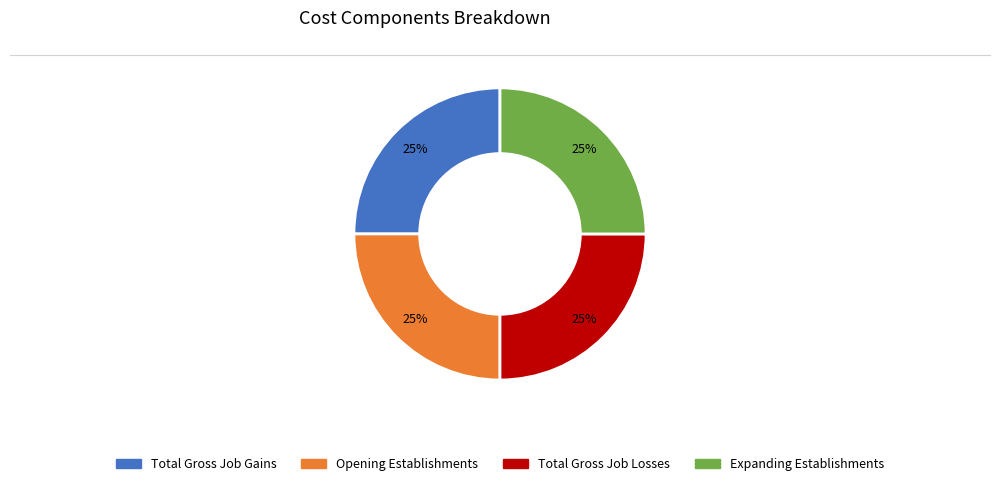

Is there a majority slice in this chart?

No